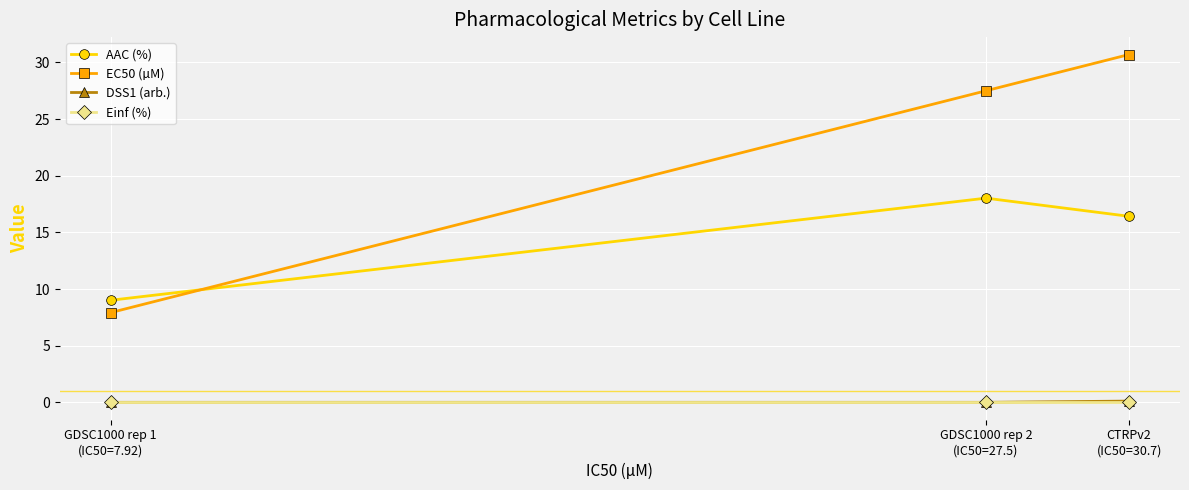

The EC50 (µM) series shows 4.6 at GDSC1000 rep 1
(IC50=7.92). True or false?

False